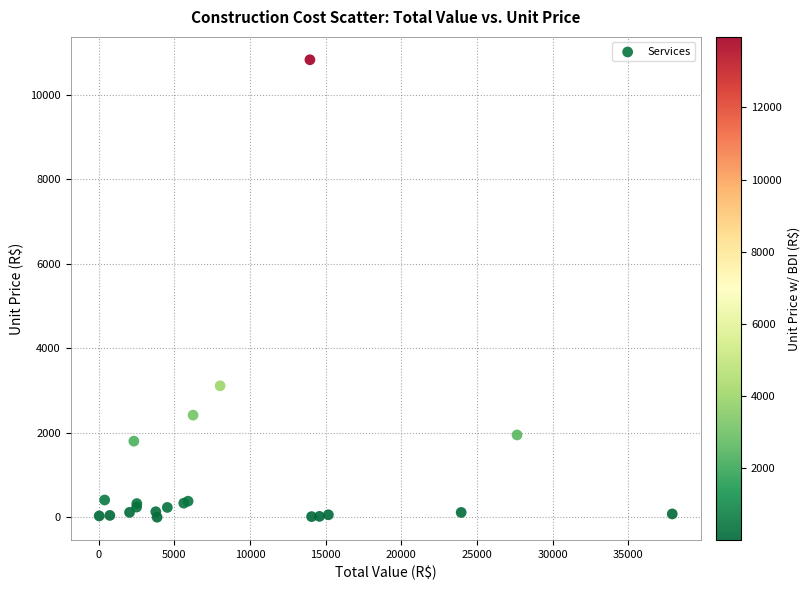

What Y value in the scatter plot is closest to 5418?

3114.0